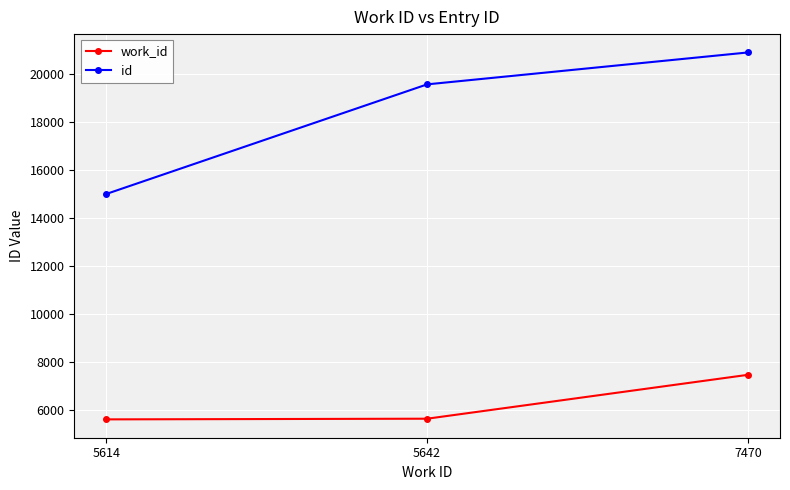

What is the minimum value for id?

15004